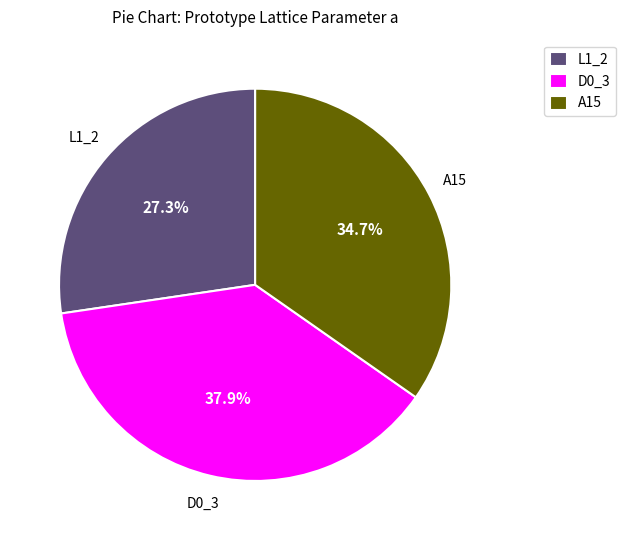

Between A15 and L1_2, which is larger?

A15